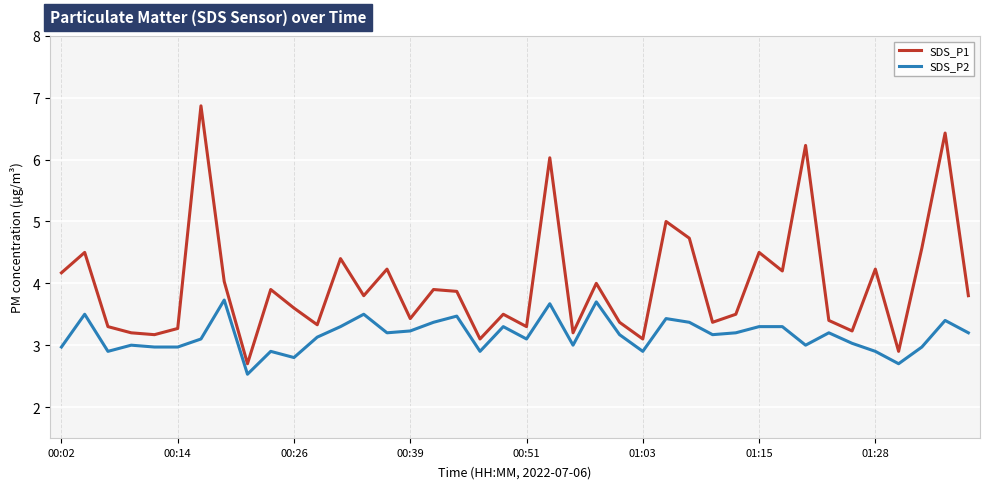

Which series has the largest total across all categories?

SDS_P1